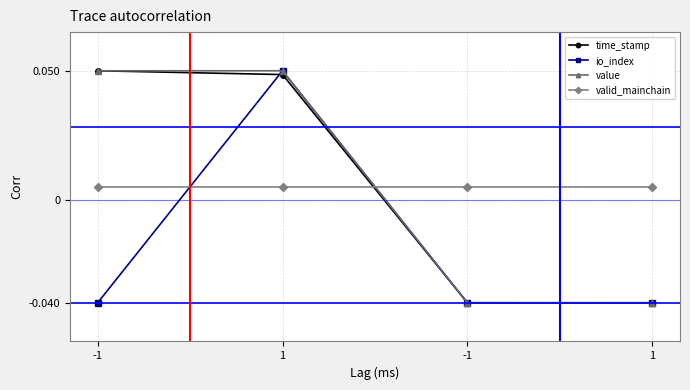

At which category is the sum across all series the highest?

1